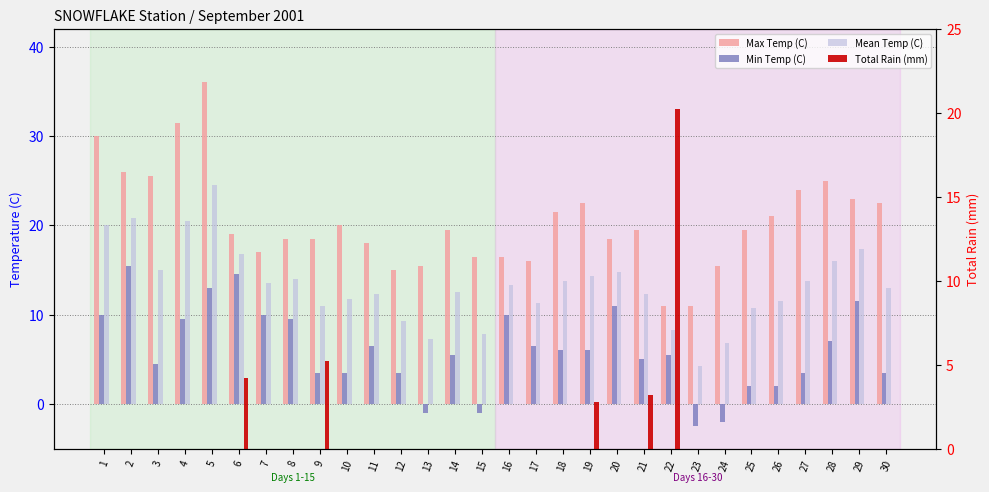

What is the difference between the highest and lowest values at 14?

19.5